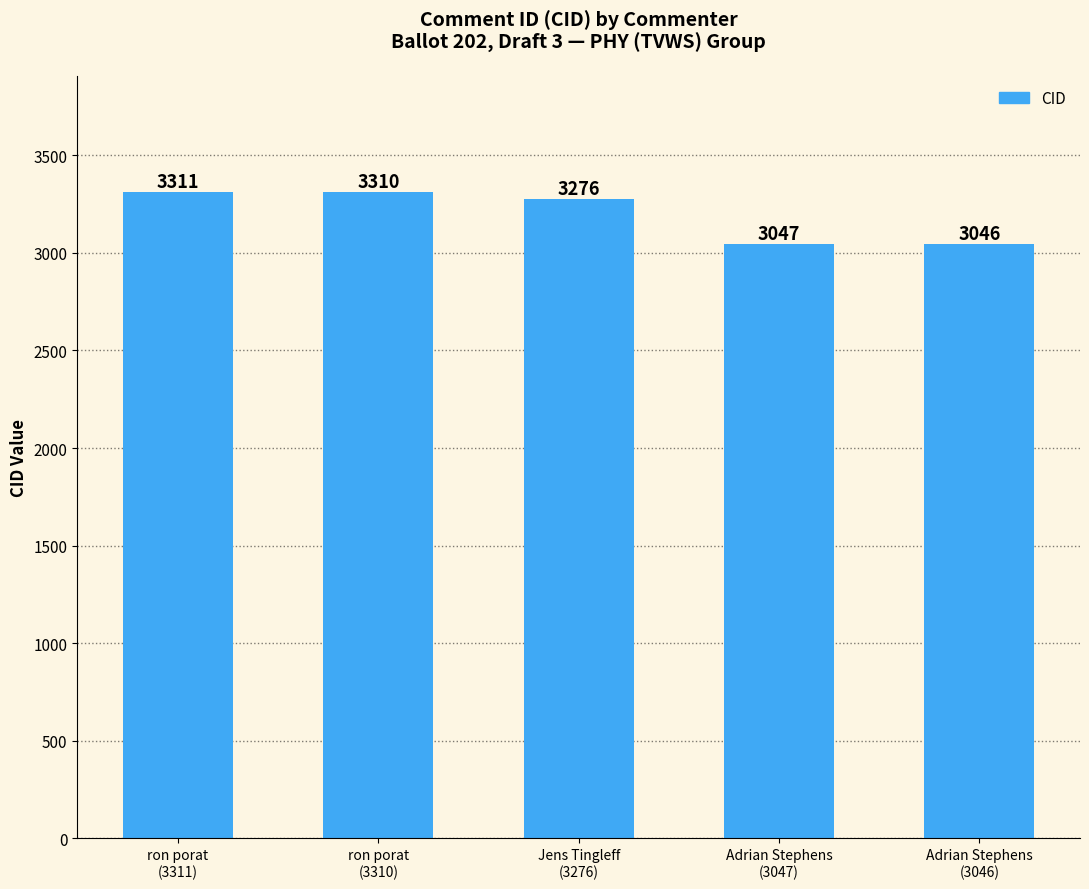

List the labels in order of value, smallest first.

Adrian Stephens
(3046), Adrian Stephens
(3047), Jens Tingleff
(3276), ron porat
(3310), ron porat
(3311)